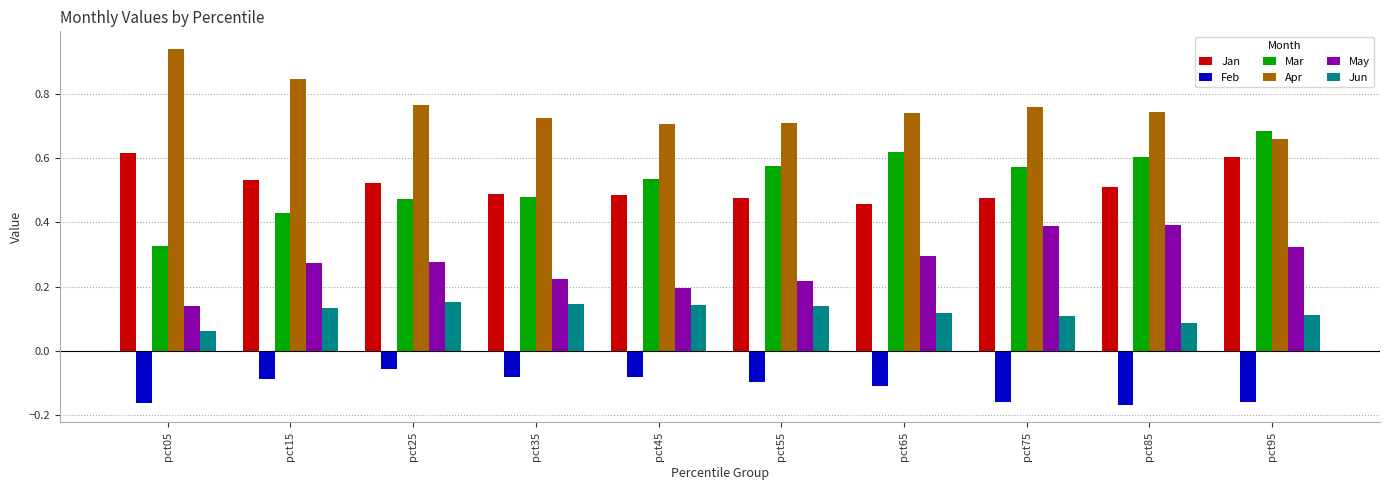

Between pct45 and pct85, which series saw the biggest shift?

May